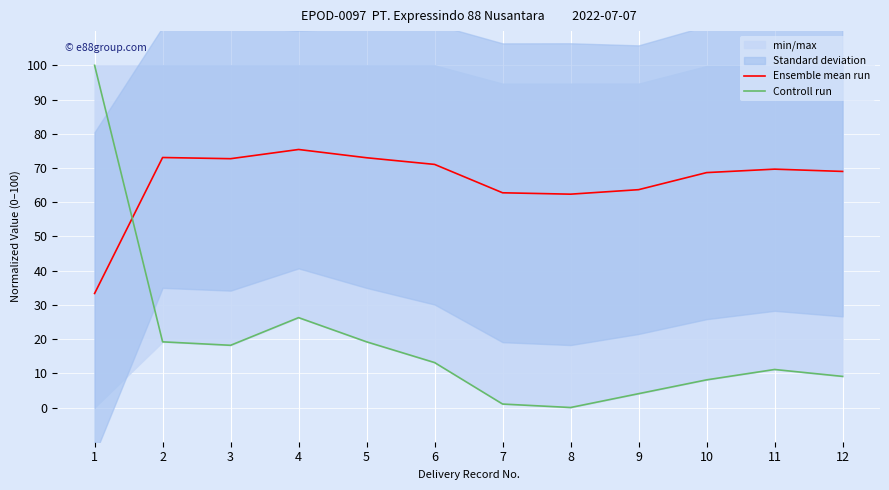

Reading left to right, extract all data points from this chart.

Ensemble mean run: 33.3	73.1	72.7	75.4	73.0	71.0	62.8	62.3	63.7	68.7	69.7	69.0
Controll run: 100.0	19.2	18.2	26.3	19.2	13.1	1.0	0.0	4.0	8.1	11.1	9.1